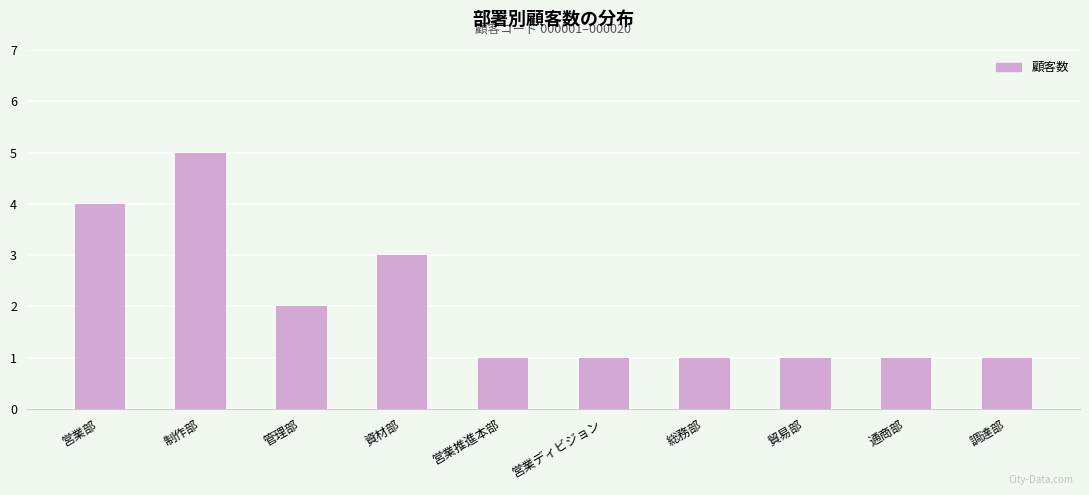

How many bars are there in total?

10